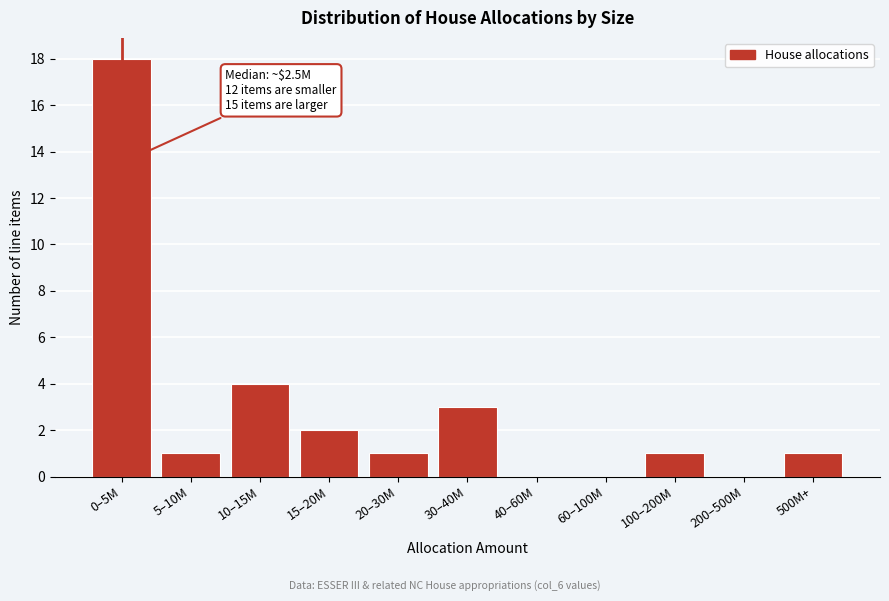

Reading right to left, extract all data points from this chart.

500M+=1	200–500M=0	100–200M=1	60–100M=0	40–60M=0	30–40M=3	20–30M=1	15–20M=2	10–15M=4	5–10M=1	0–5M=18